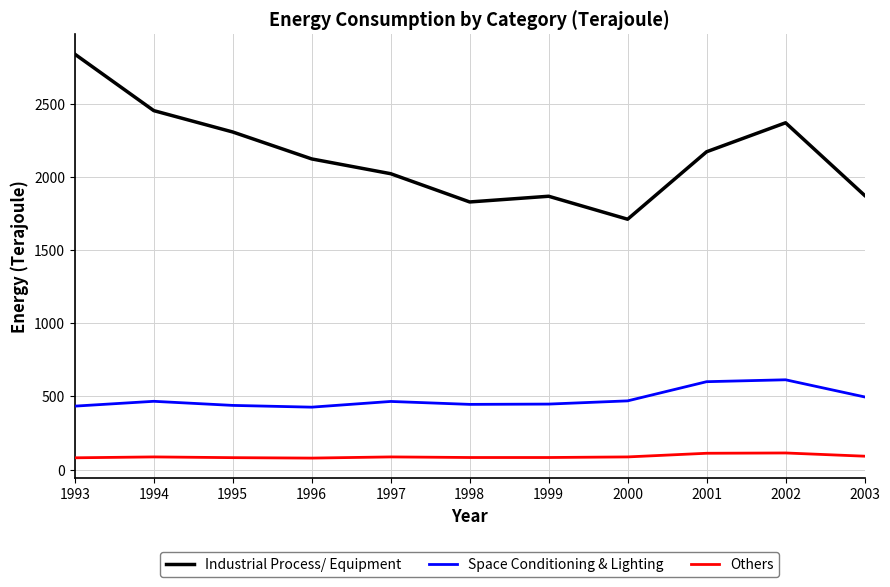

List the series in order of their overall mean, highest first.

Industrial Process/ Equipment, Space Conditioning & Lighting, Others